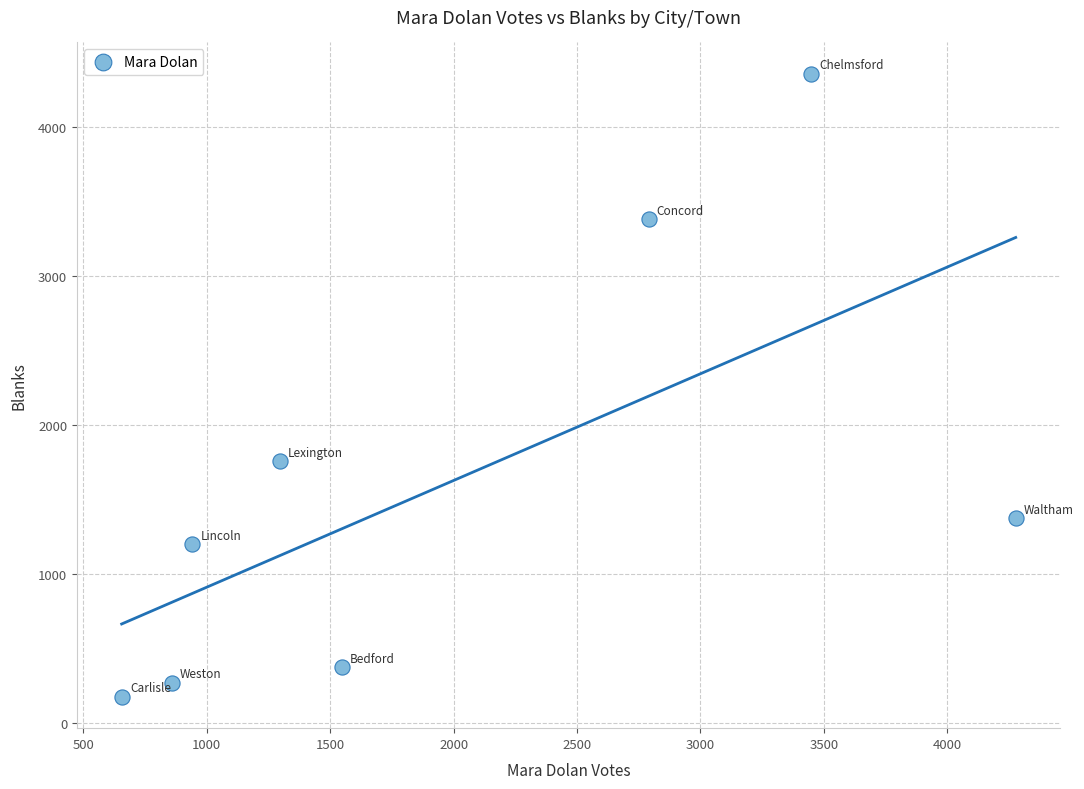

What is the average X value?

1977